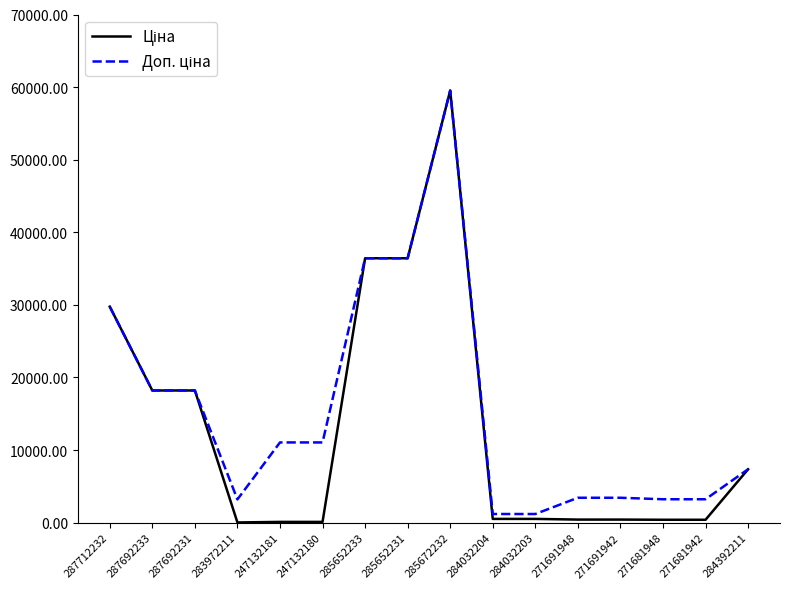

Which category has the highest value across all series?

285672232